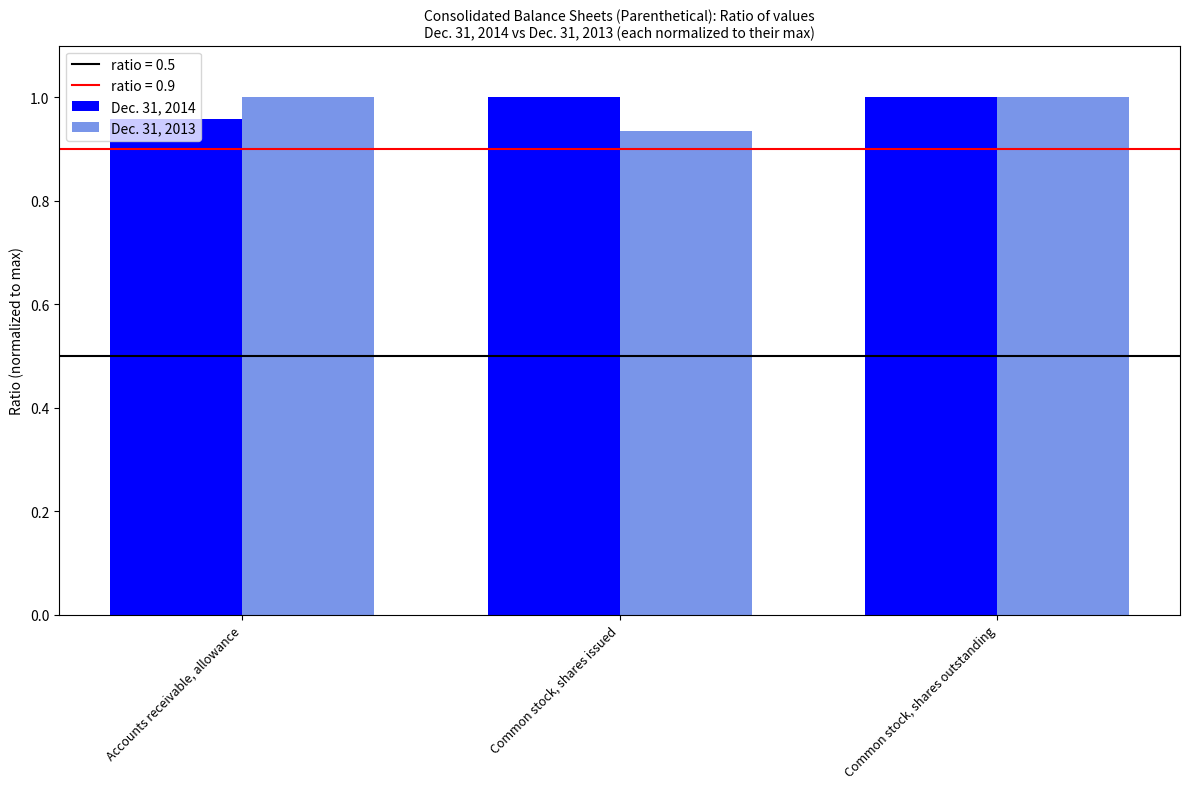

What is the sum of the Dec. 31, 2014 values at Common stock, shares outstanding and Common stock, shares issued?

2.0